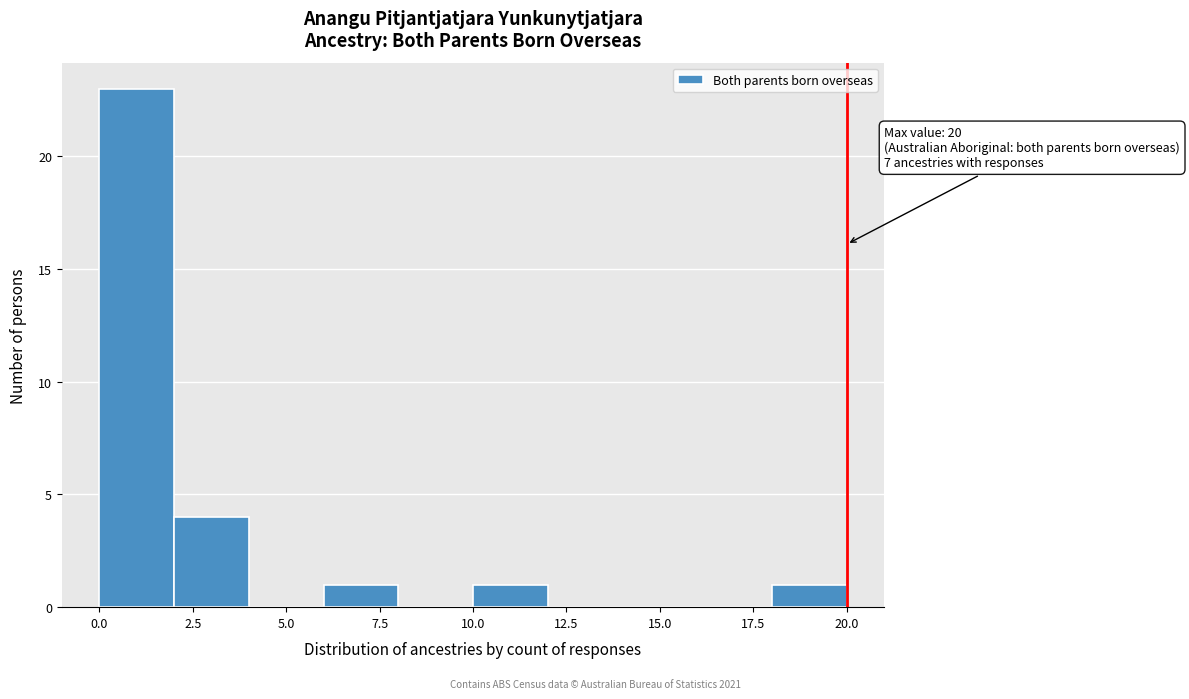

Which range on the x-axis has the tallest bar?

0 to 2